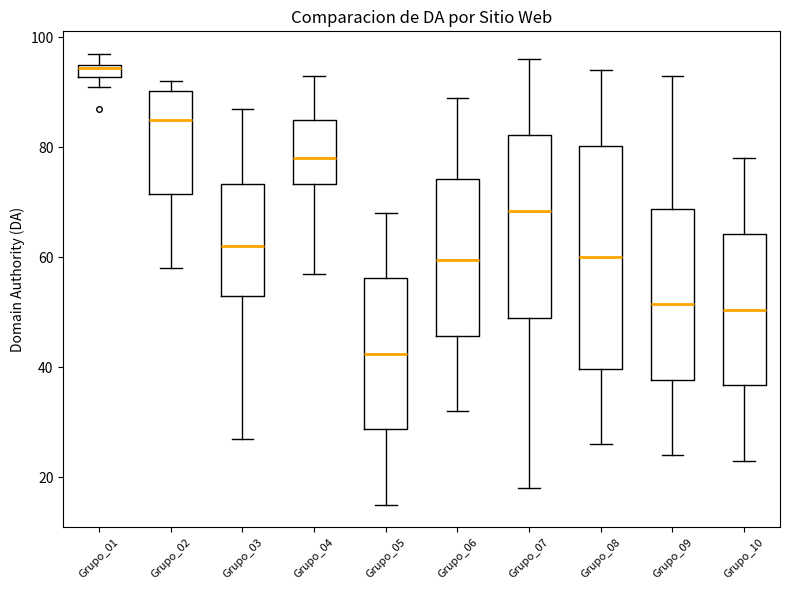

Which box is the tallest, from its lower edge to its upper edge?

Grupo_08